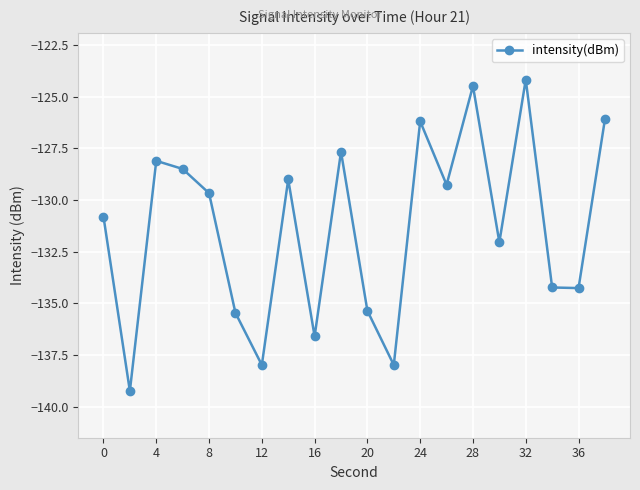

How many points are higher than both their immediate neighbors (excluding endpoints)?

6